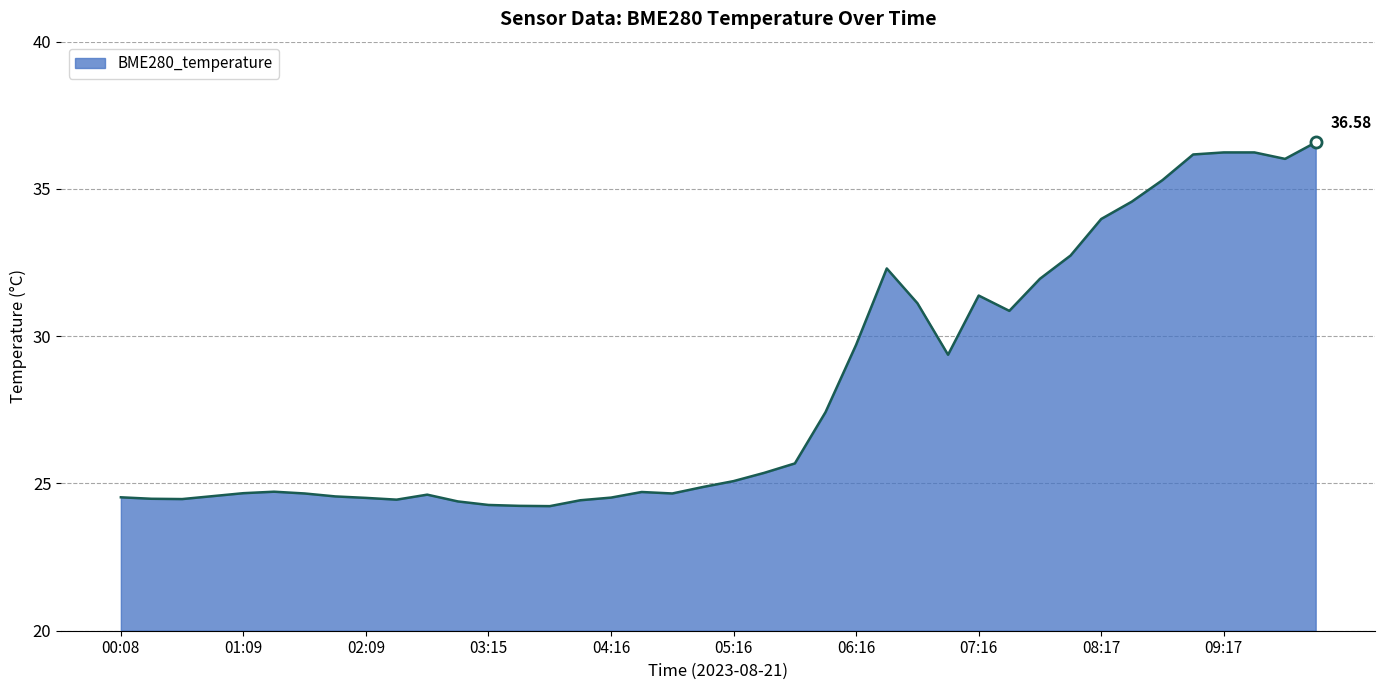

At which category does the chart reach its peak across all series?

10:02